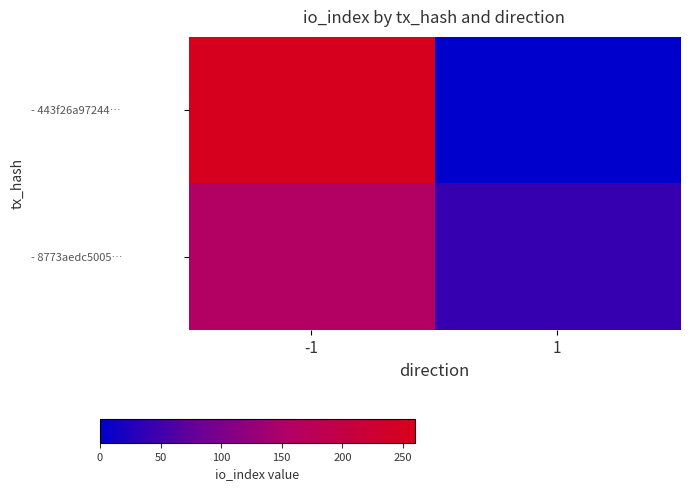

List the series in order of their overall mean, highest first.

- 443f26a97244…, - 8773aedc5005…